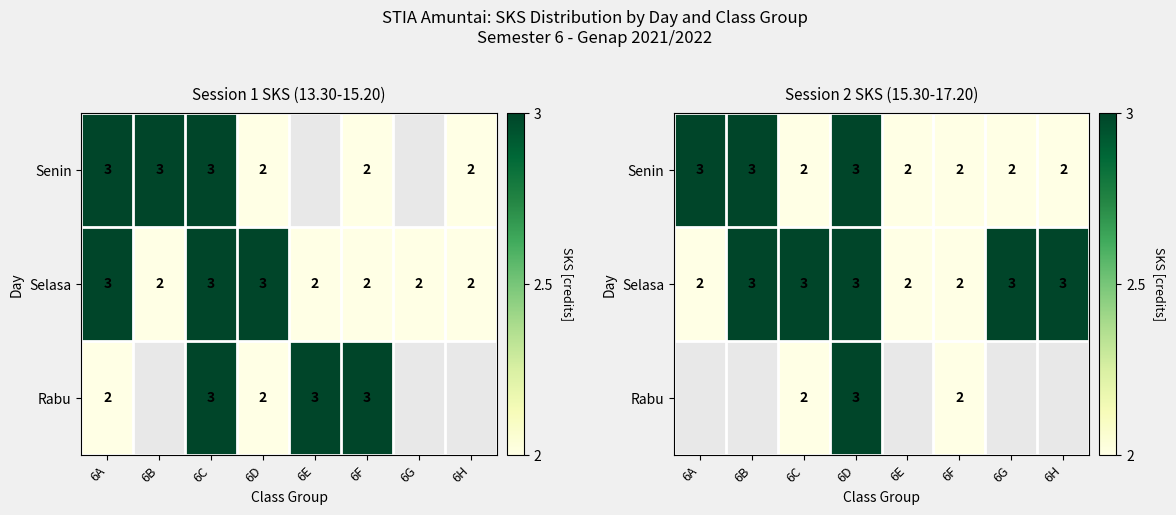

At how many categories does at least one series exceed 2?

6